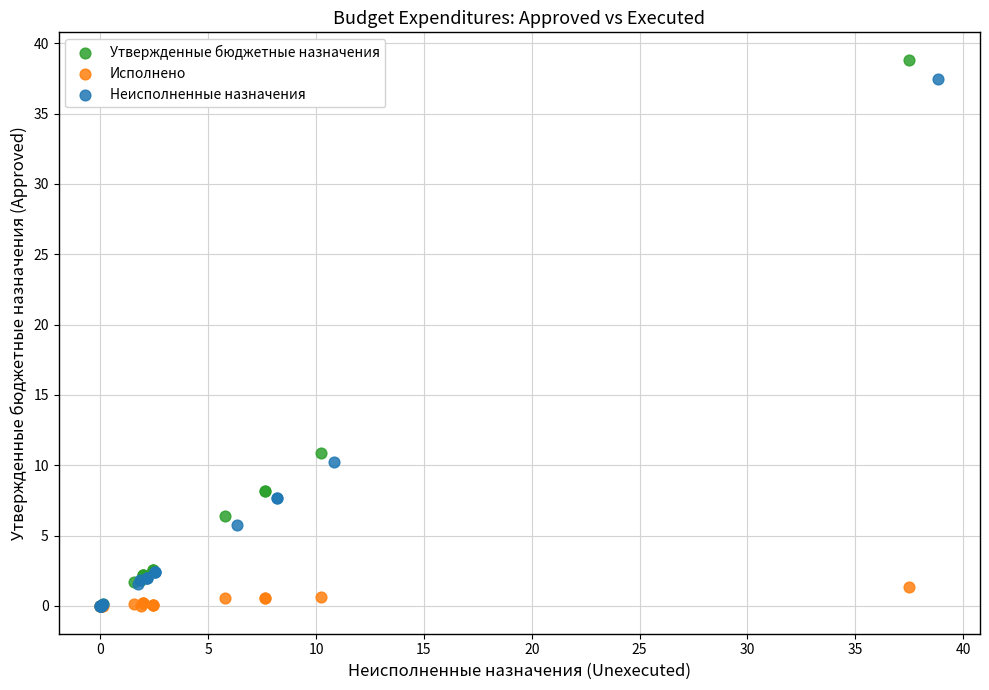

Which series has the largest Y range (max minus min)?

Утвержденные бюджетные назначения